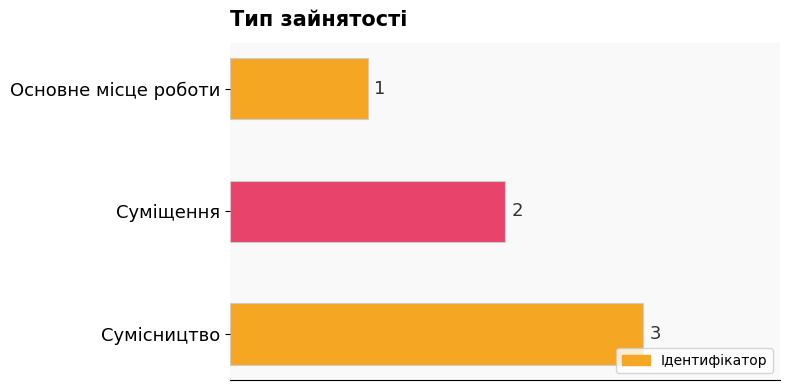

How many series are shown in this chart?

1